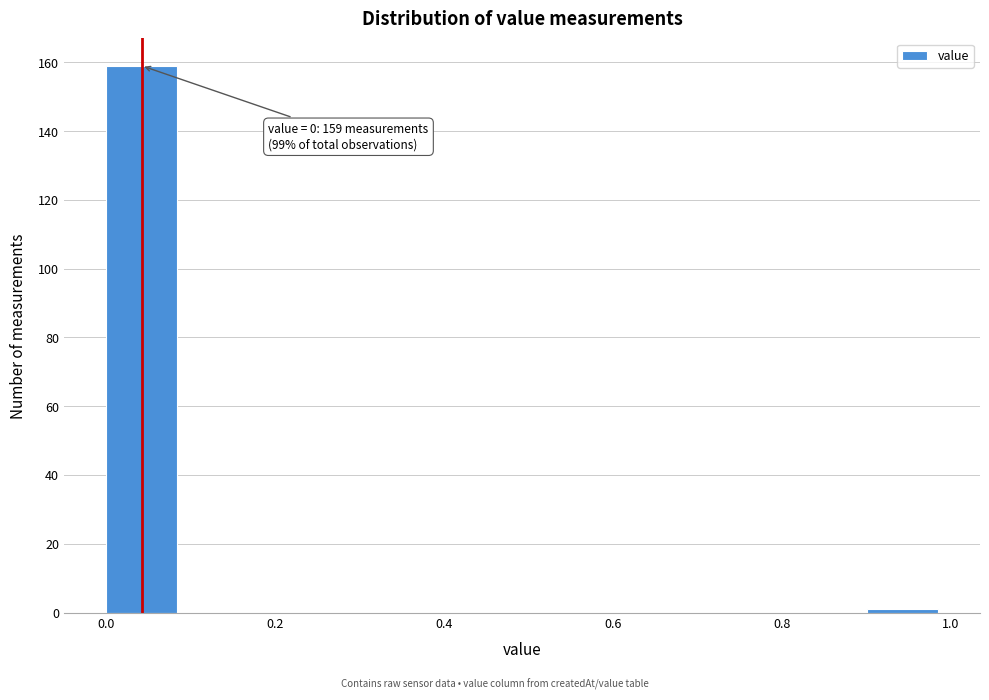

Over which range of the x-axis is the bar tallest?

0.0 to 0.1